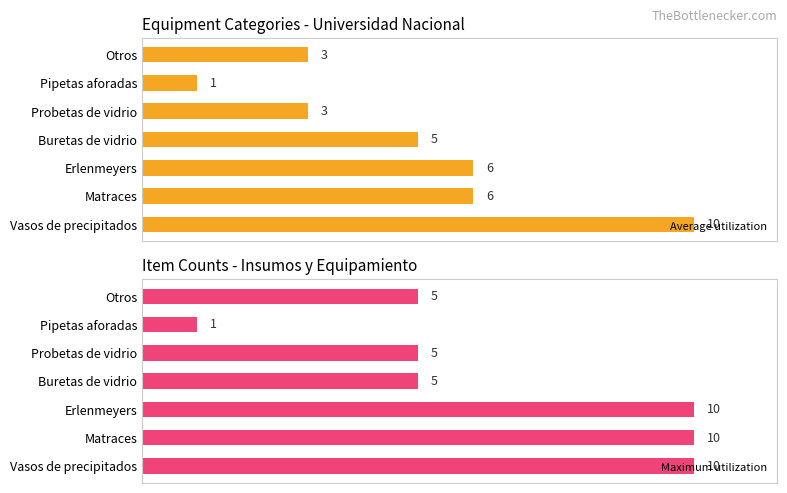

Where is Average utilization nearest to the value 5?

Buretas de vidrio